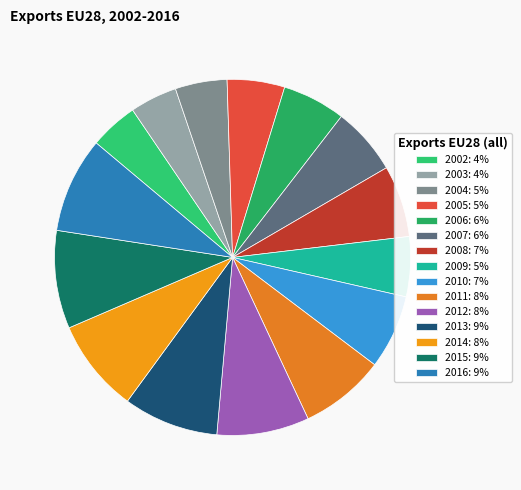

To the nearest percent, what percentage of the pie is 2015?

9%